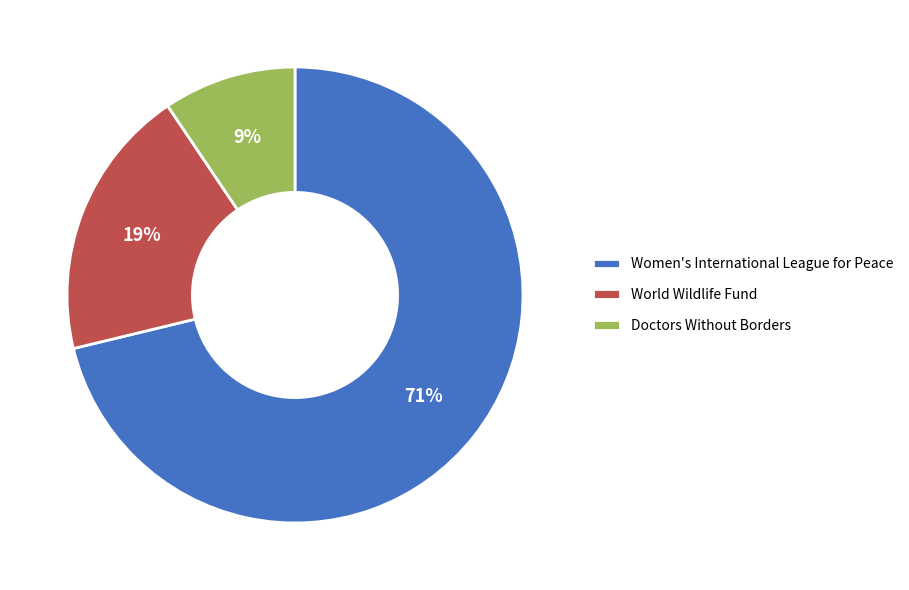

Between Women's International League for Peace and World Wildlife Fund, which is larger?

Women's International League for Peace